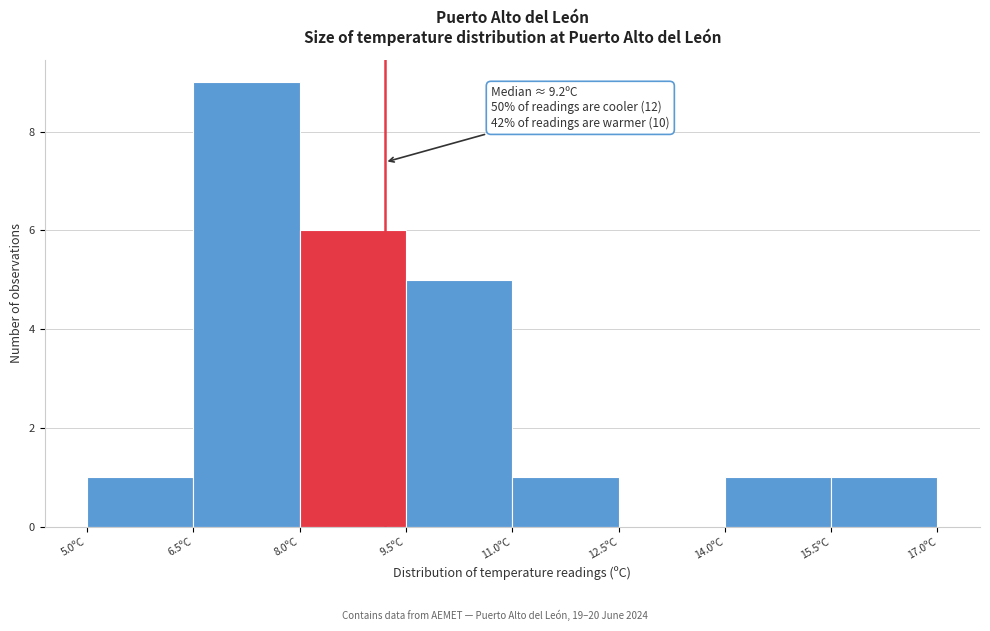

Which range on the x-axis has the tallest bar?

6.5 to 8.0